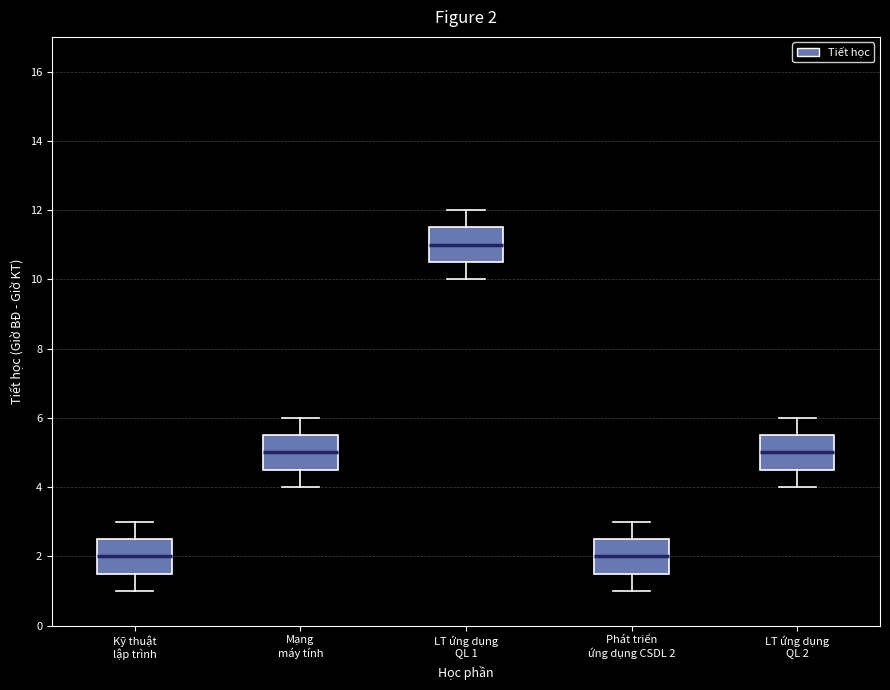

Which box has the highest median line?

LT ứng dụng QL 1